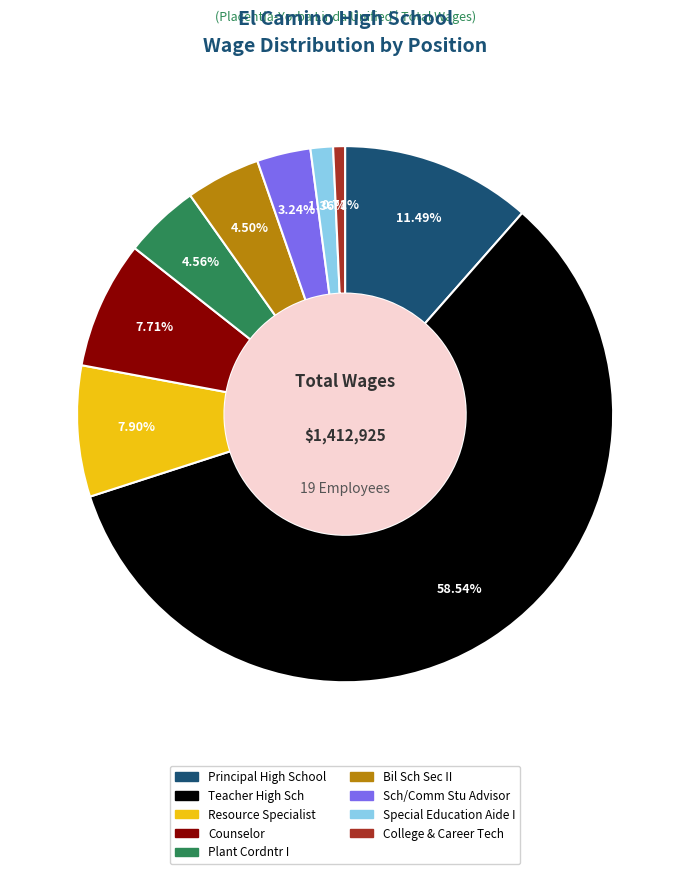

Which has a higher value, Teacher High Sch or Principal High School?

Teacher High Sch